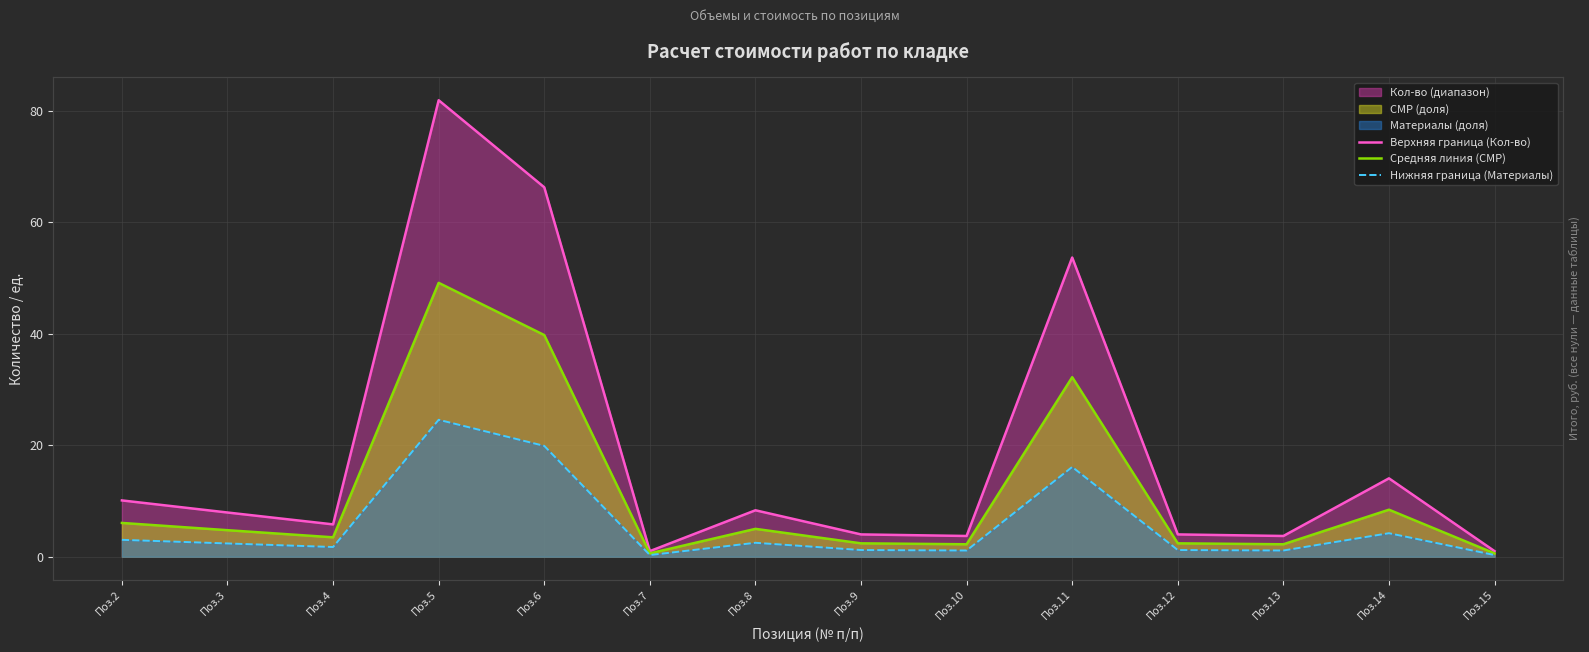

Does the chart display data point markers on the line(s)?

No